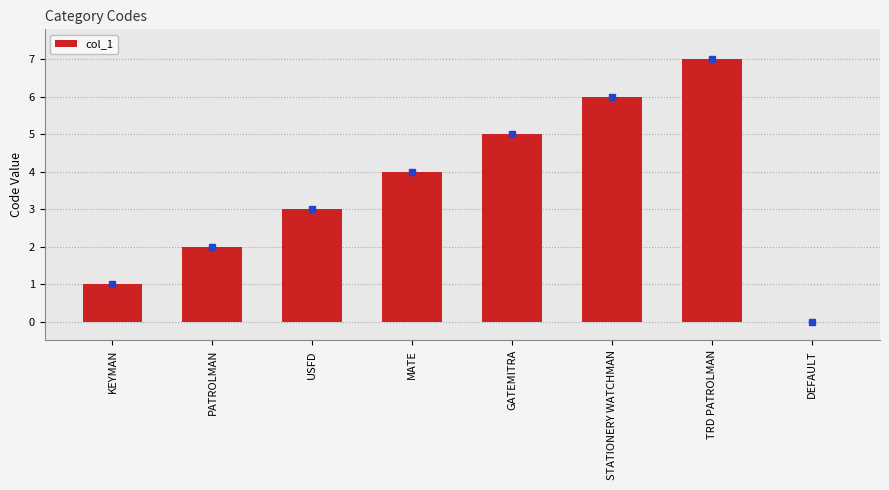

How many values are above zero?

7